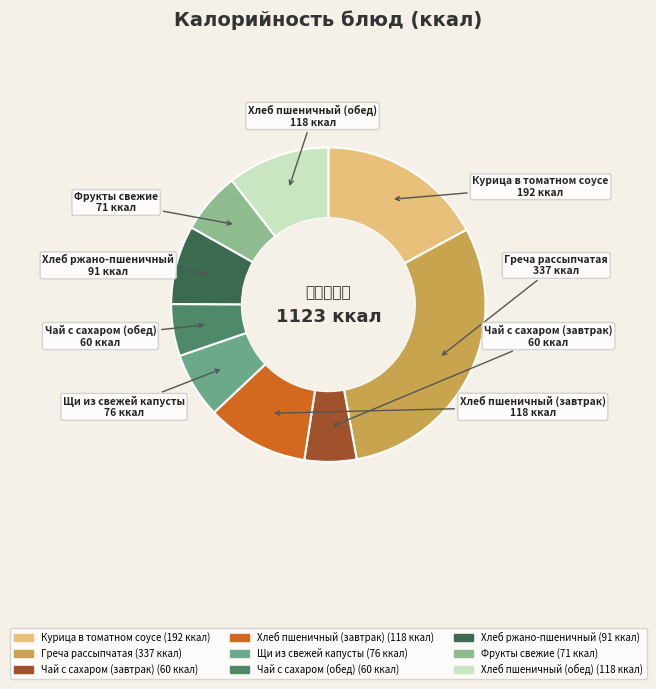

Is it true that Хлеб пшеничный (обед) is 1% of the pie?

False